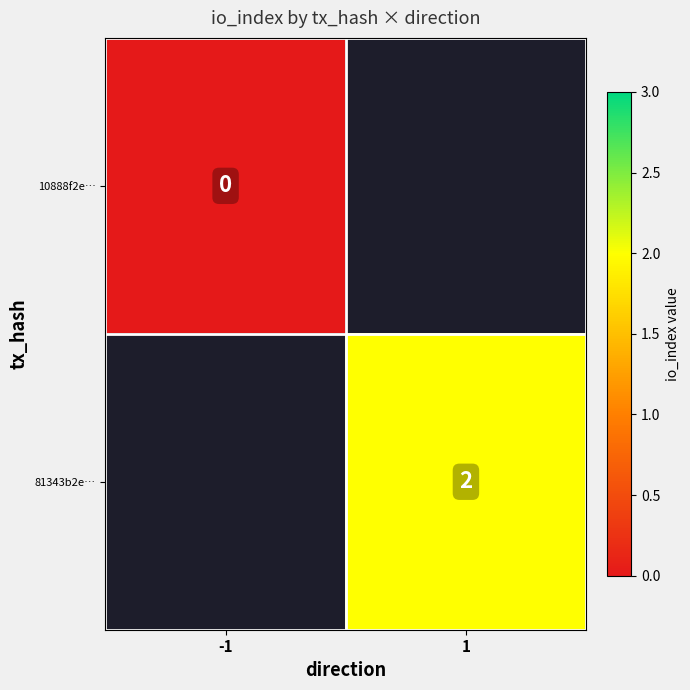

Is the value of 10888f2e… at -1 greater than the value of 81343b2e… at 1?

No